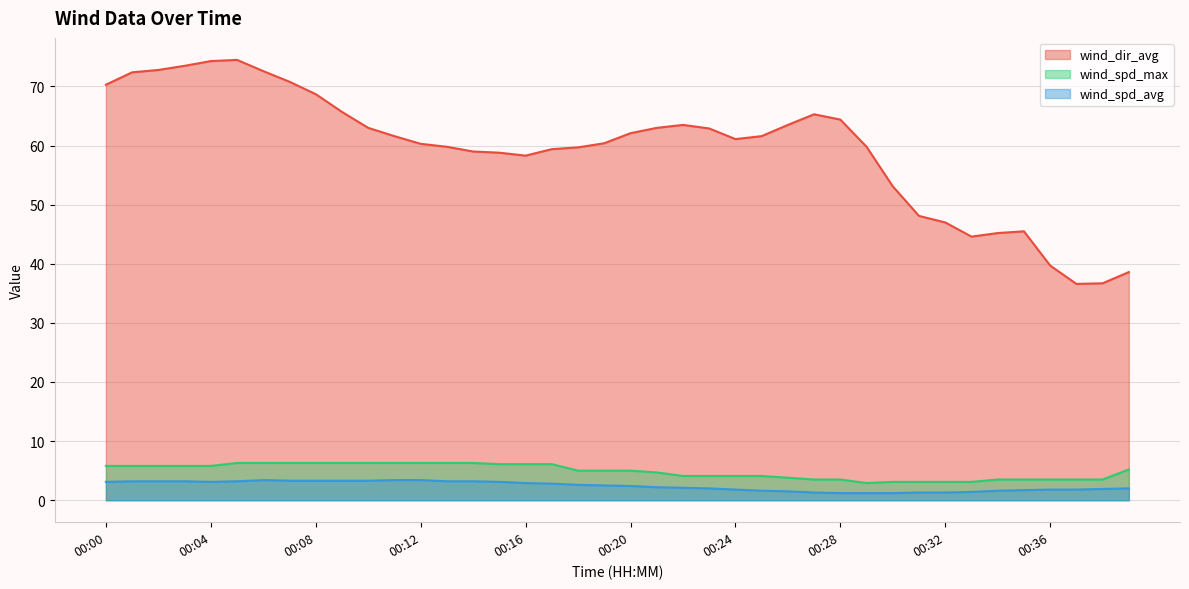

What is the value of the wind_dir_avg point at the 15th from the left?

59.0